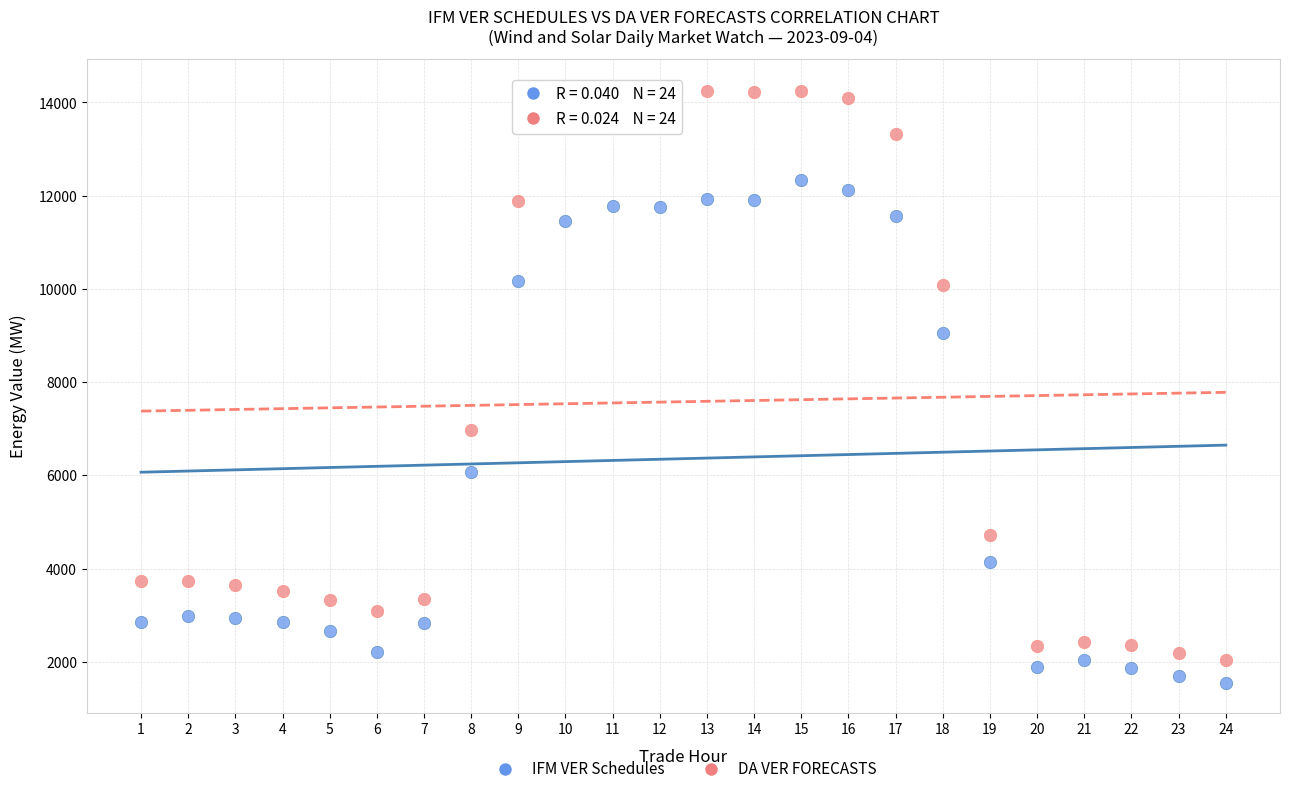

Which series reaches the maximum Y coordinate?

DA VER FORECASTS